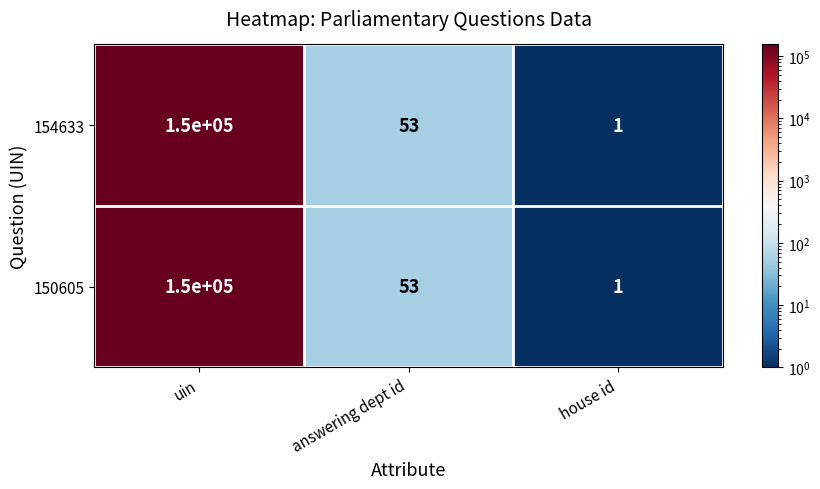

Read the 150605 value at uin, to the nearest 10.

150000